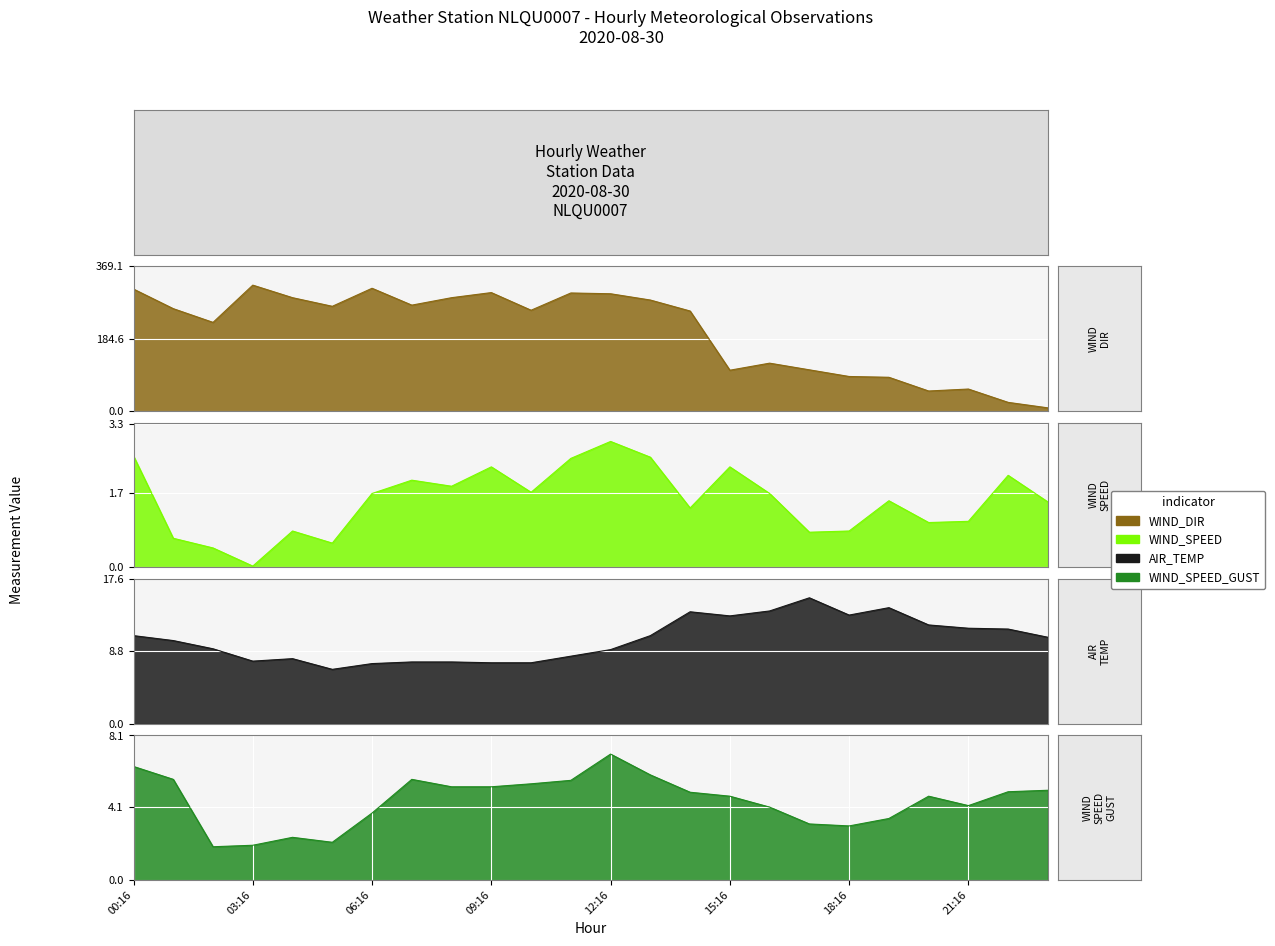

Reading left to right, list all the values displayed in this chart.

WIND_DIR: 311.0	261.0	226.0	321.0	289.0	267.0	313.0	270.0	289.0	302.0	257.0	301.0	299.0	283.0	255.0	104.0	122.0	105.0	88.0	86.0	51.0	56.0	22.0	8.0
WIND_SPEED: 2.6	0.7	0.4	0.0	0.8	0.6	1.7	2.0	1.9	2.3	1.7	2.5	2.9	2.5	1.4	2.3	1.7	0.8	0.8	1.5	1.0	1.1	2.1	1.5
AIR_TEMP: 10.7	10.1	9.1	7.6	7.9	6.6	7.3	7.5	7.5	7.4	7.4	8.2	9.0	10.7	13.6	13.1	13.7	15.3	13.2	14.1	12.0	11.6	11.5	10.5
WIND_SPEED_GUST: 6.4	5.6	1.9	1.9	2.4	2.1	3.8	5.6	5.2	5.2	5.4	5.6	7.1	5.9	4.9	4.7	4.1	3.1	3.0	3.4	4.7	4.2	4.9	5.0